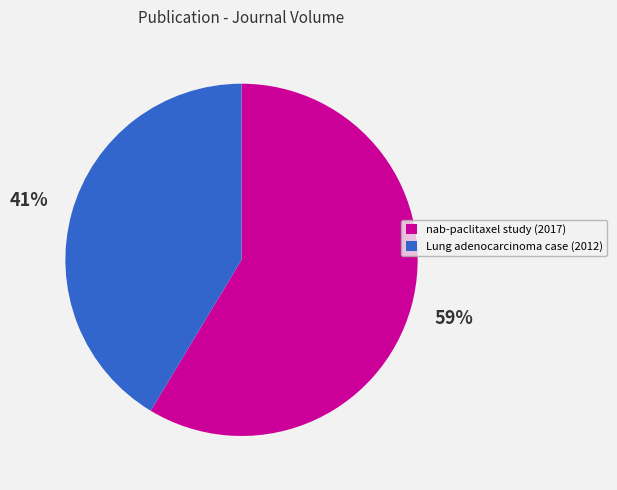

What is the largest slice in the pie chart?

nab-paclitaxel study (2017)